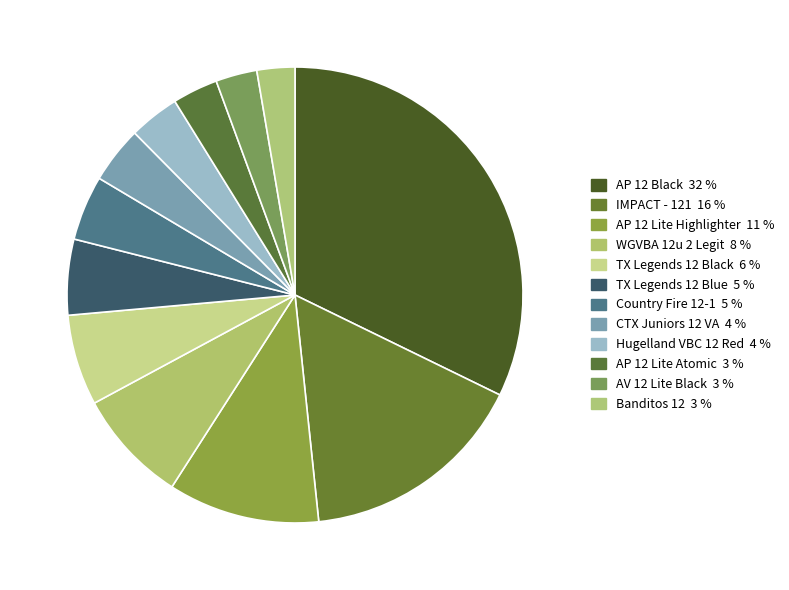

Is there a majority slice in this chart?

No